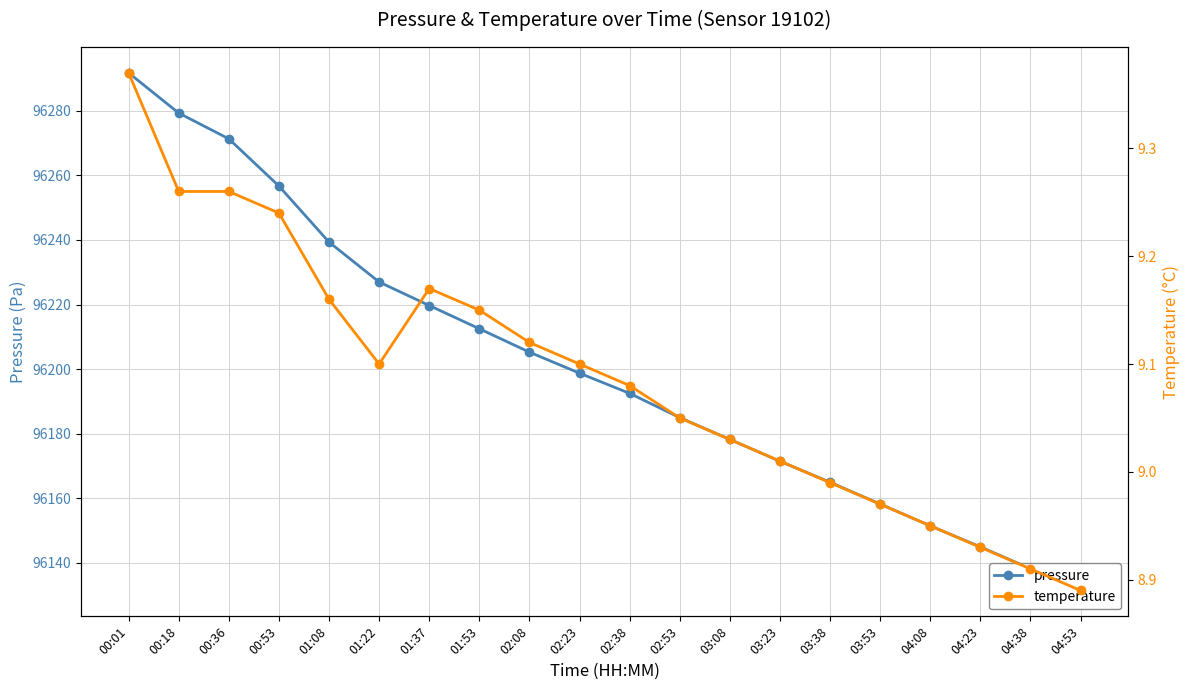

What is the label of the 17th point from the left?

04:08